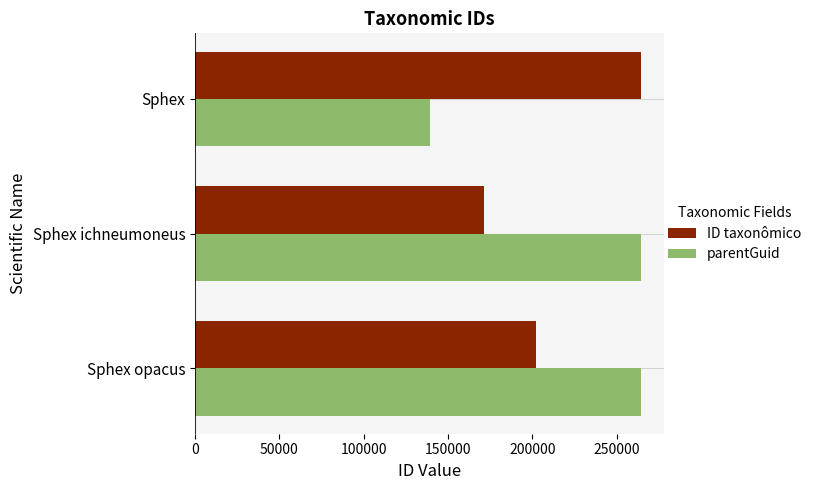

What value does the ID taxonômico series have at Sphex ichneumoneus?

171109